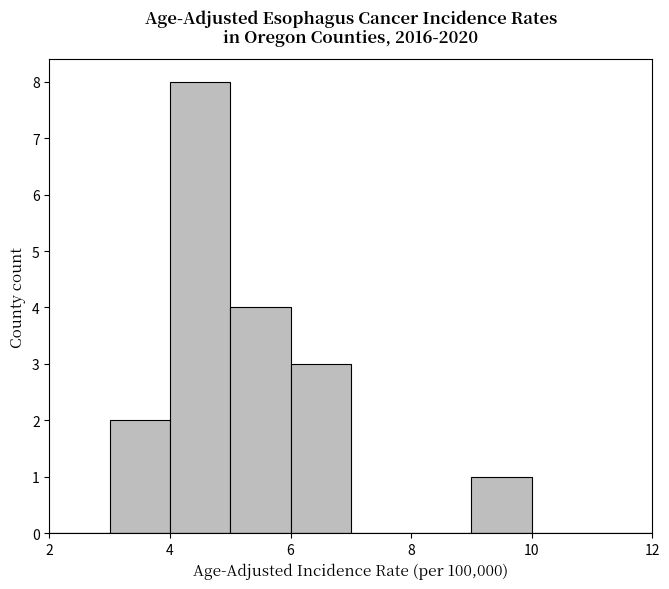

Which range on the x-axis has the tallest bar?

4 to 5